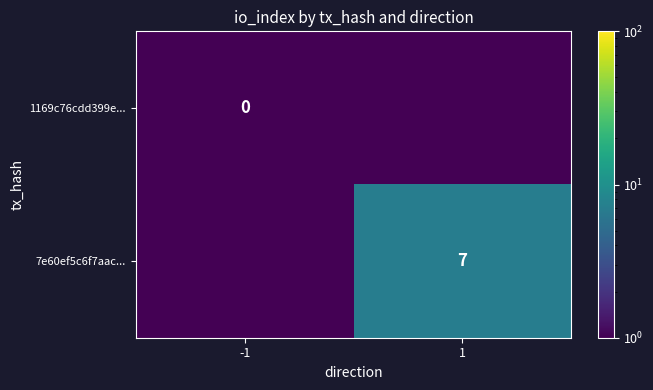

What is the spread (max minus min) of values at 1?

7.0